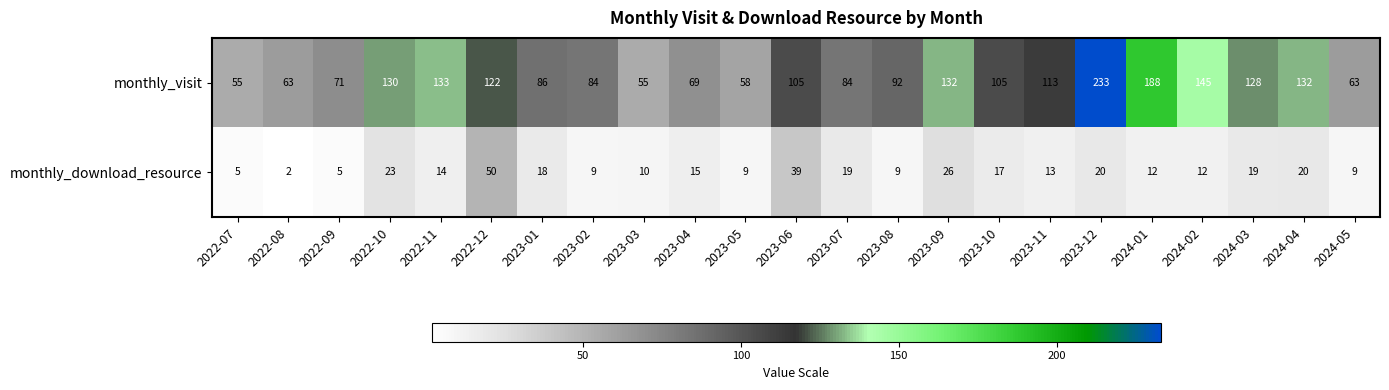

Which series has the largest total across all categories?

monthly_visit